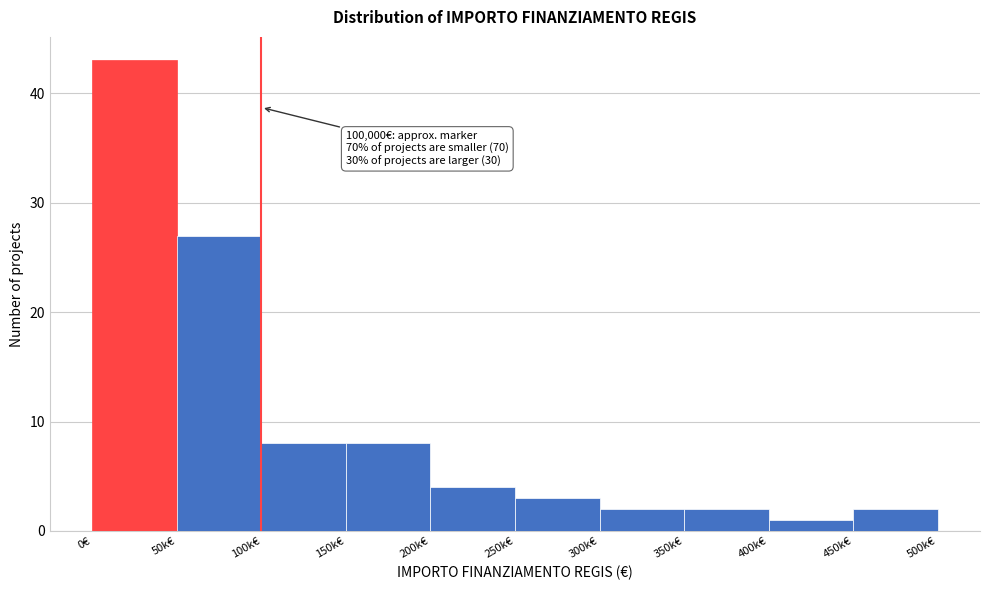

Reading right to left, extract all data points from this chart.

2	1	2	2	3	4	8	8	27	43